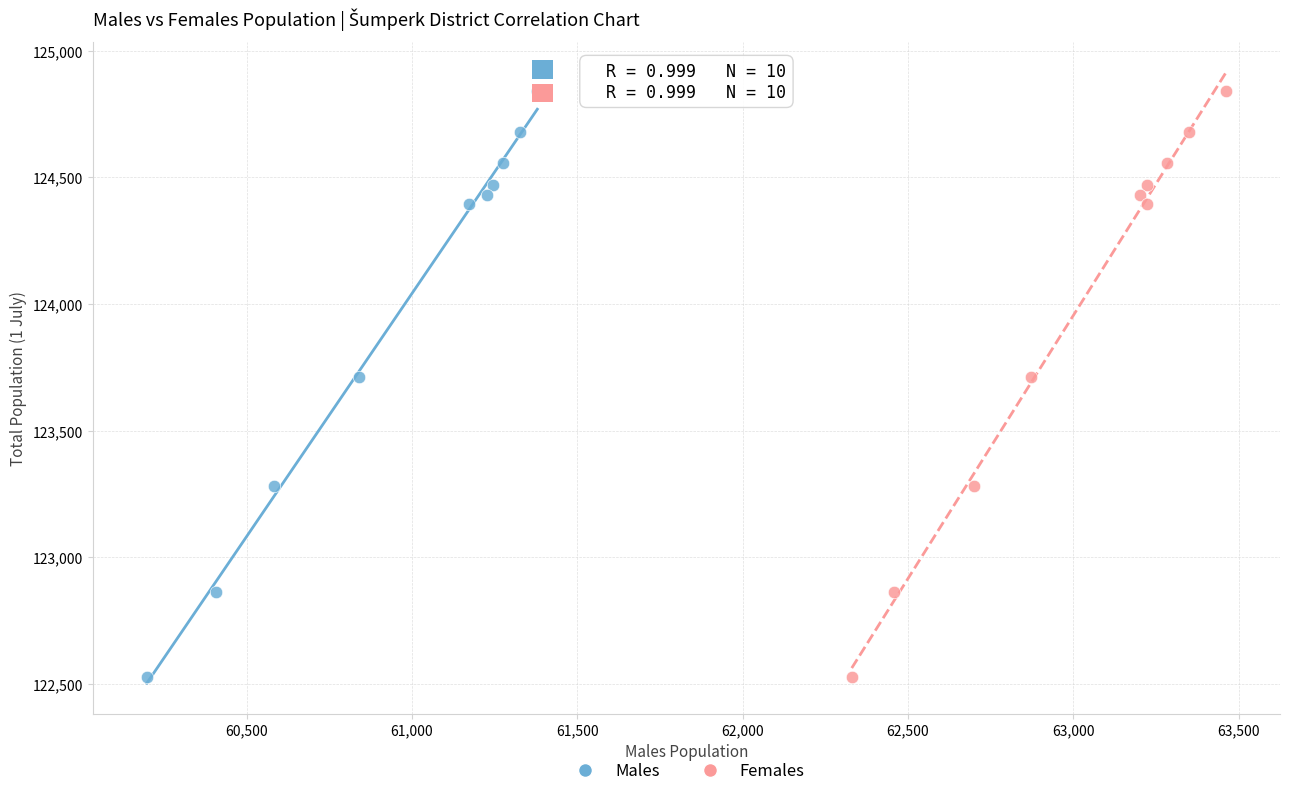

What are all the series names shown in the legend?

Males, Females